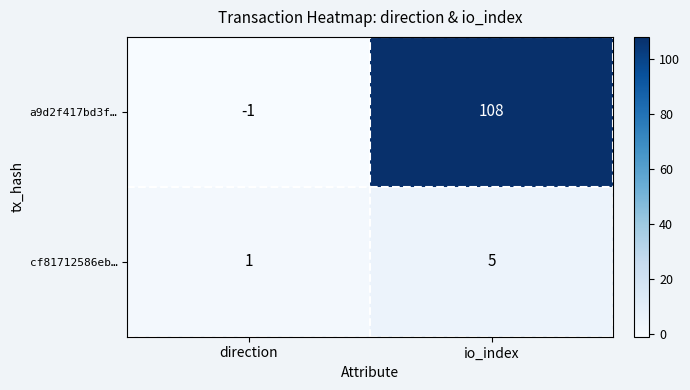

What is the difference between the highest and lowest values at io_index?

103